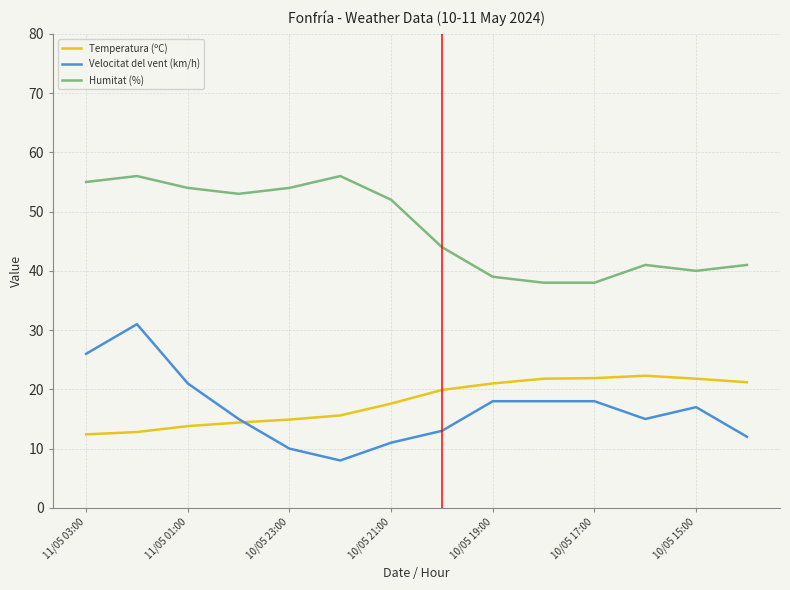

True or false: Temperatura (ºC) and Humitat (%) intersect in this chart.

False